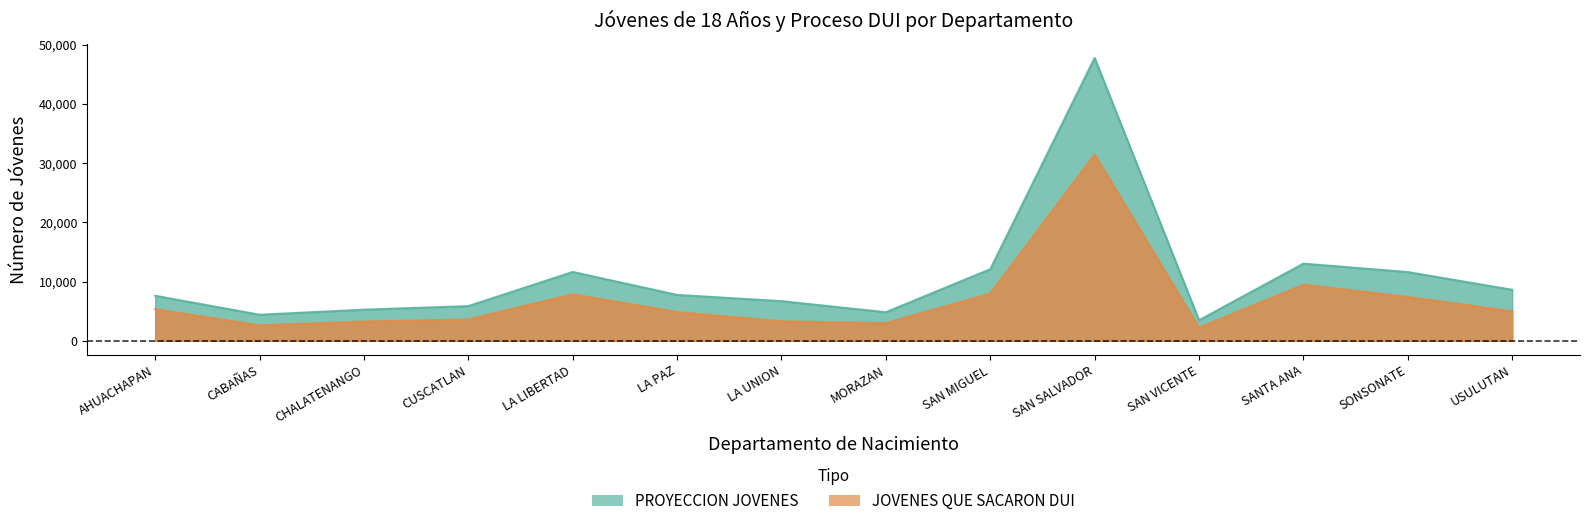

True or false: JOVENES QUE SACARON DUI and PROYECCION JOVENES cross at least once.

False